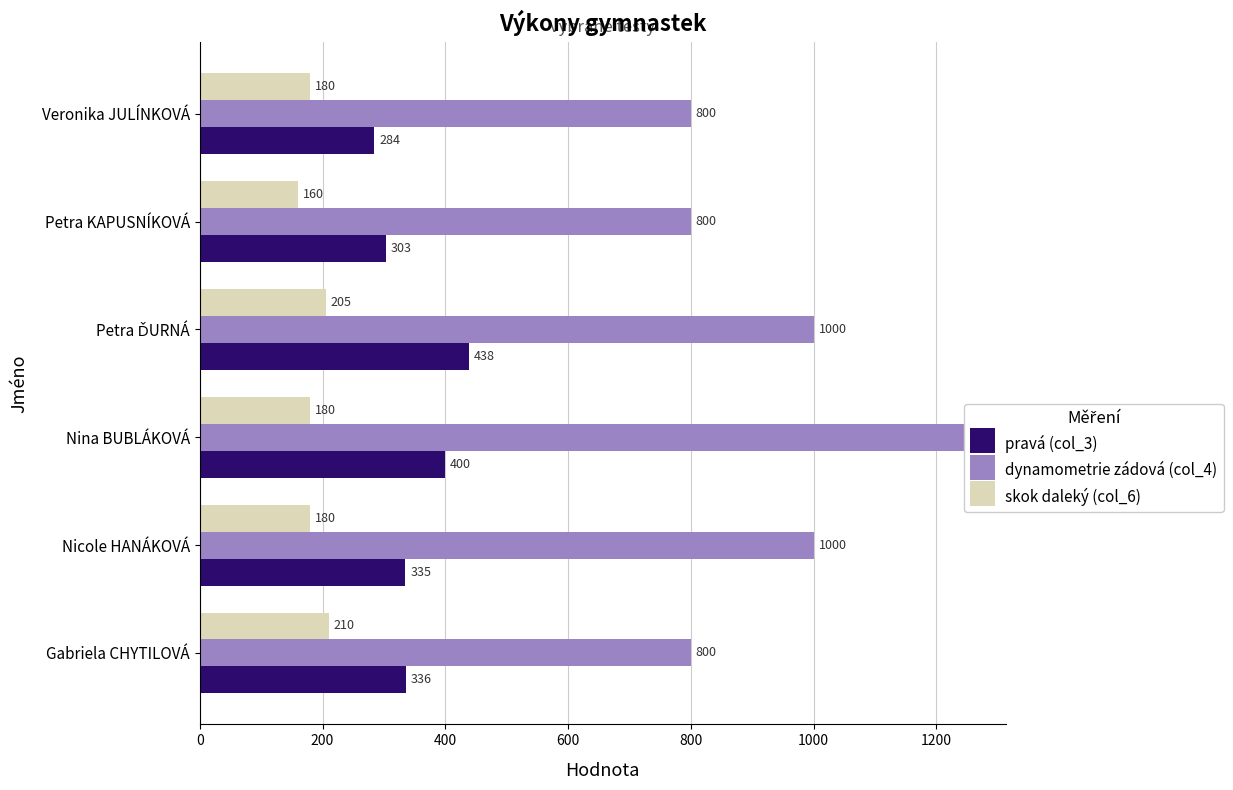

Which series has the largest range (max minus min)?

dynamometrie zádová (col_4)